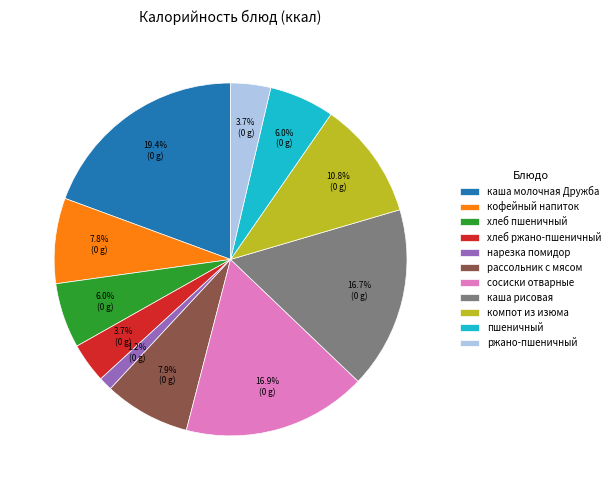

How many segments does this pie chart have?

11